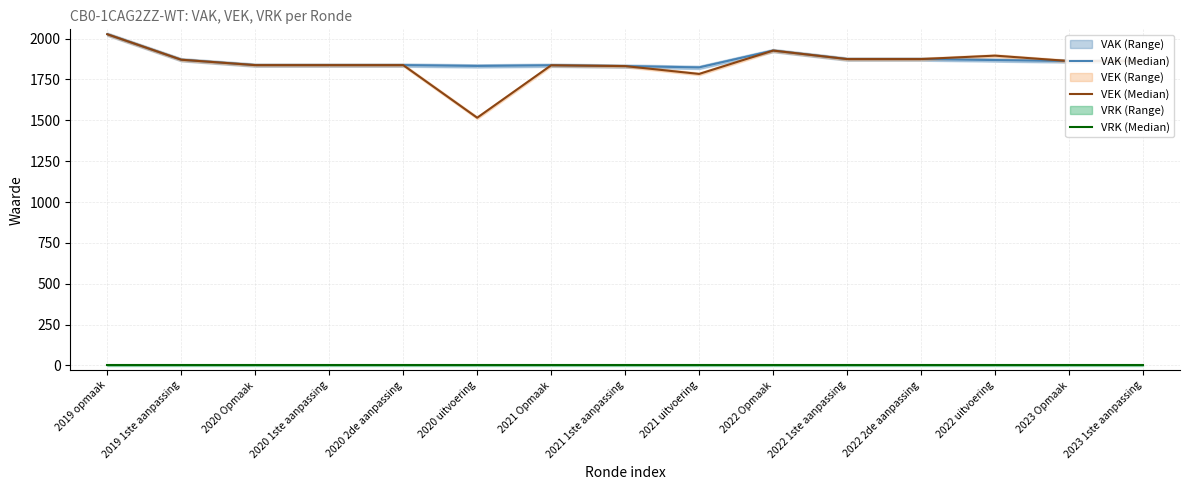

What is the label of the 5th point from the right?

2022 1ste aanpassing